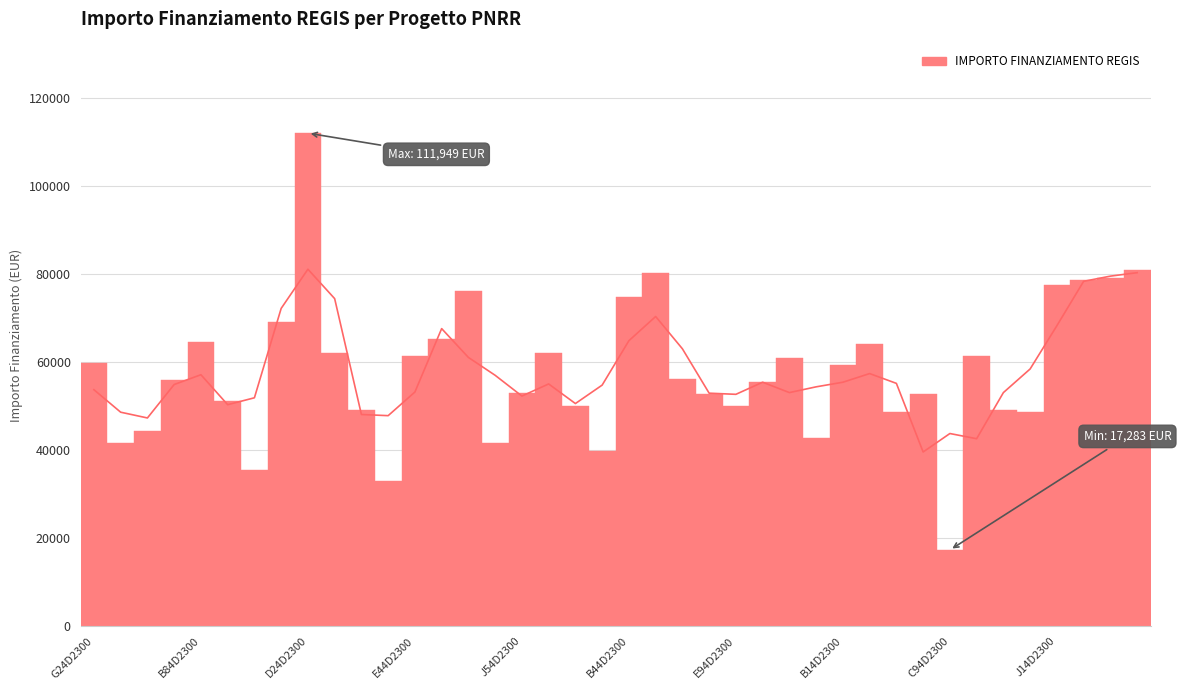

What position from the right is E44D2300?

28